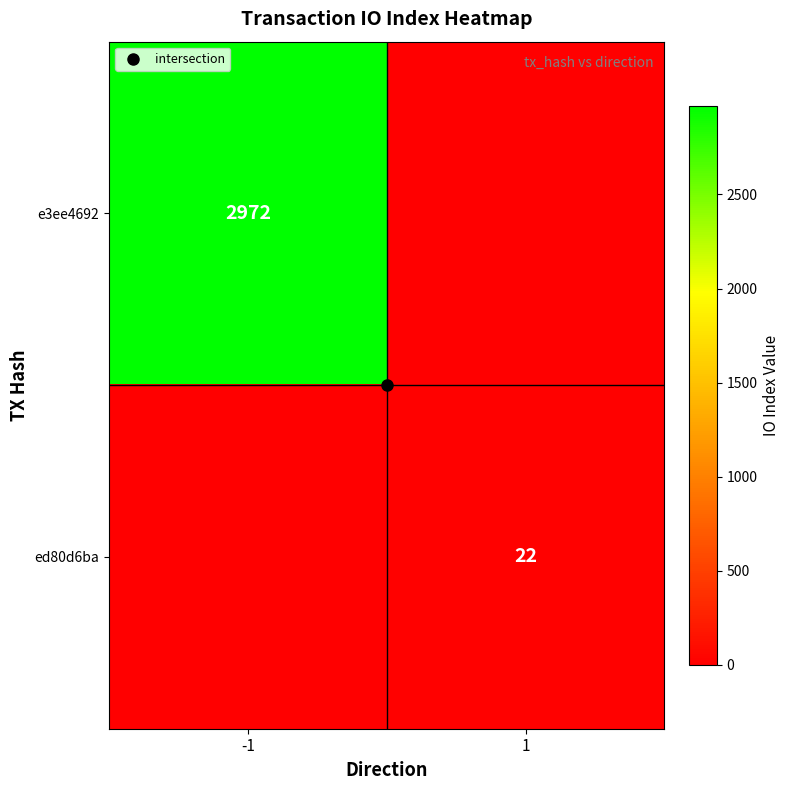

What is the difference between the ed80d6ba values at 1 and -1?

22